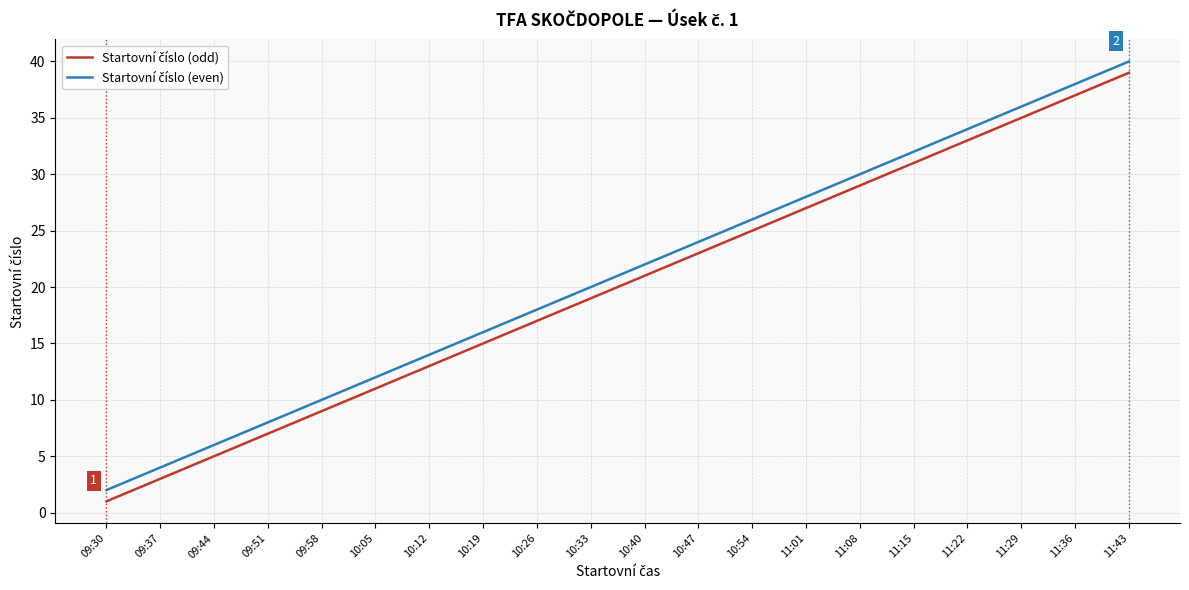

What is the greatest value displayed?

40